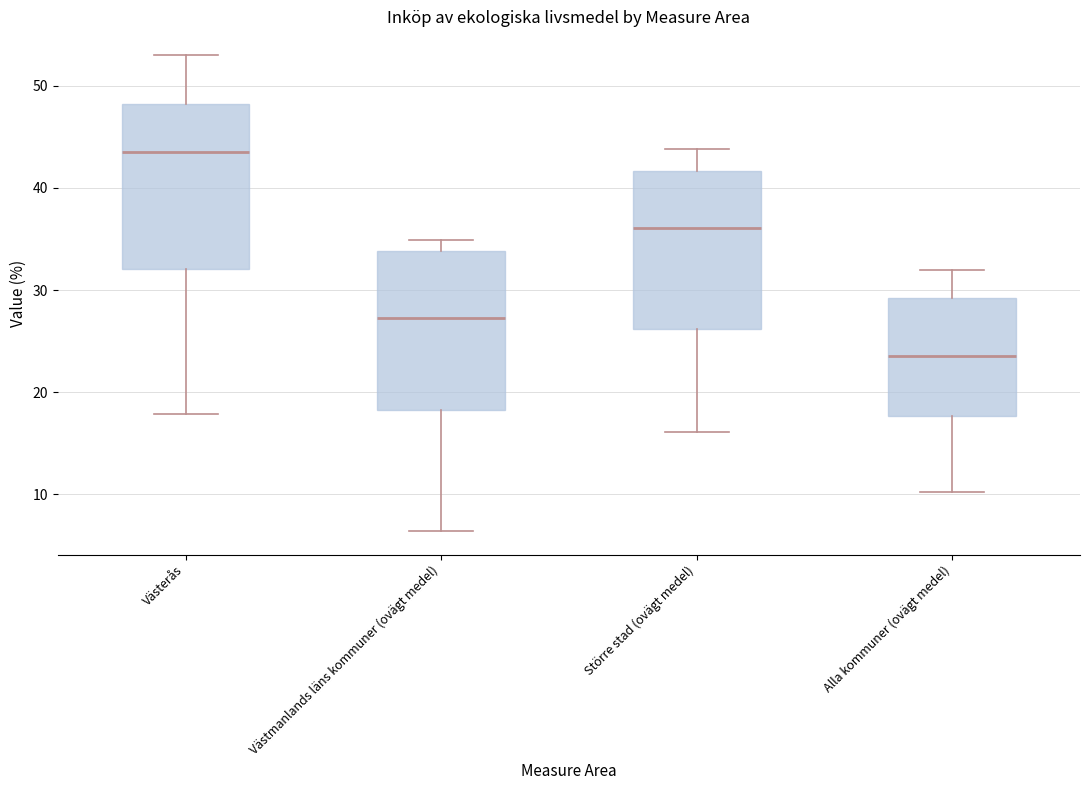

Which box has the lowest median line?

Alla kommuner (ovägt medel)